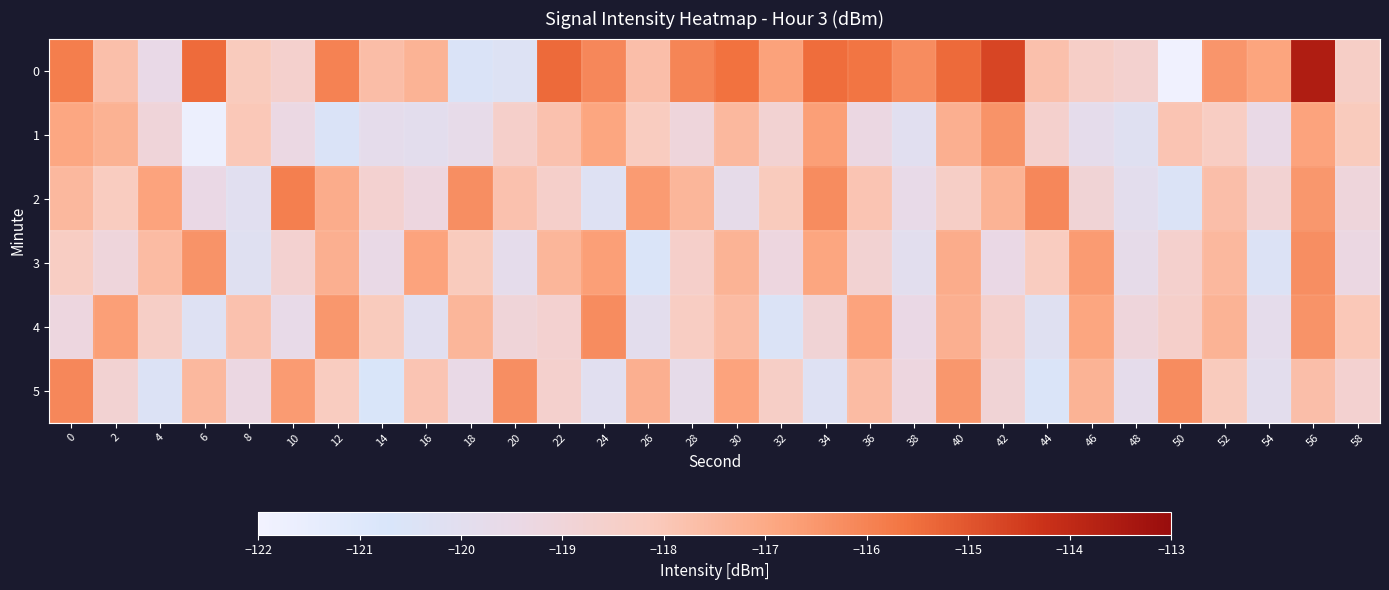

Rank the series by their maximum value, from highest to lowest.

row_0, row_2, row_5, row_4, row_3, row_1